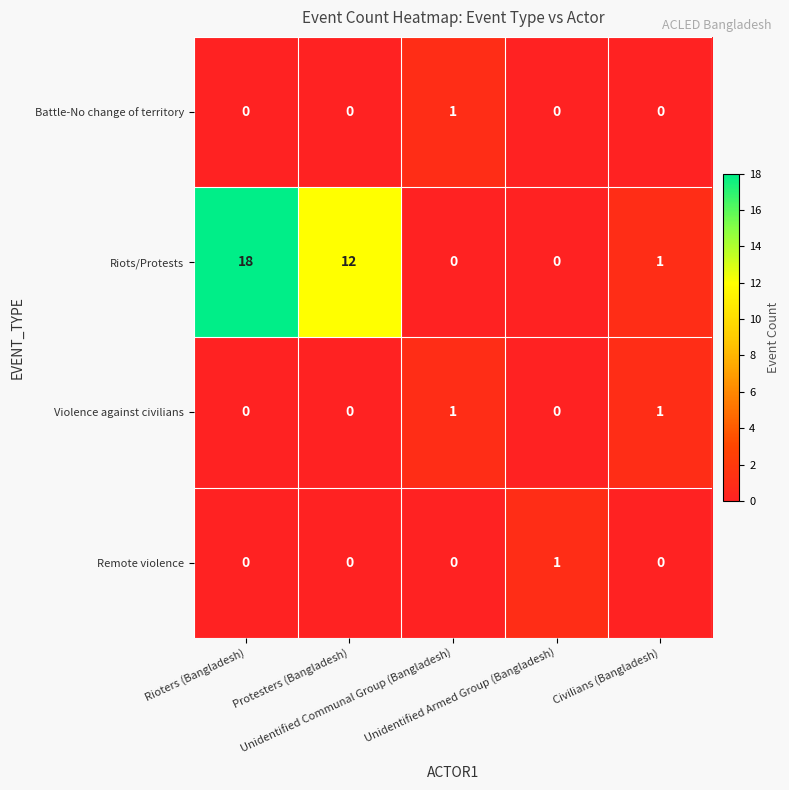

How many Battle-No change of territory values are between 0 and 1?

5